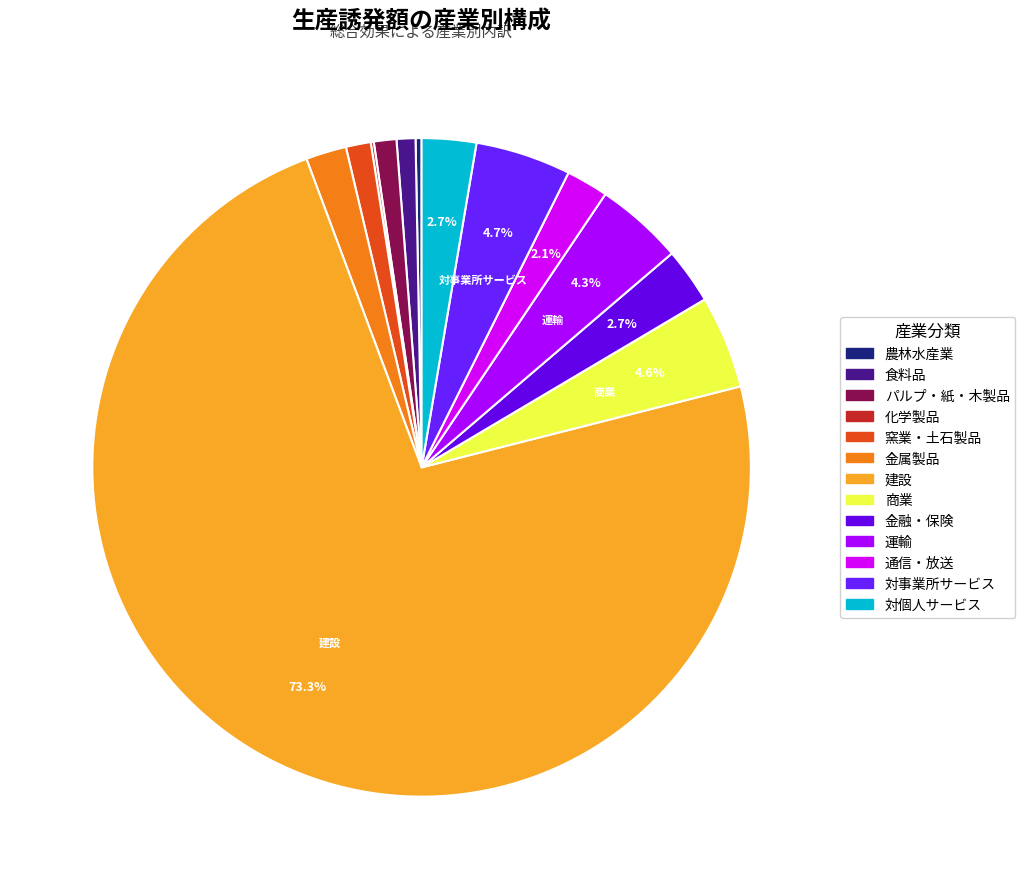

What is the largest slice in the pie chart?

建設